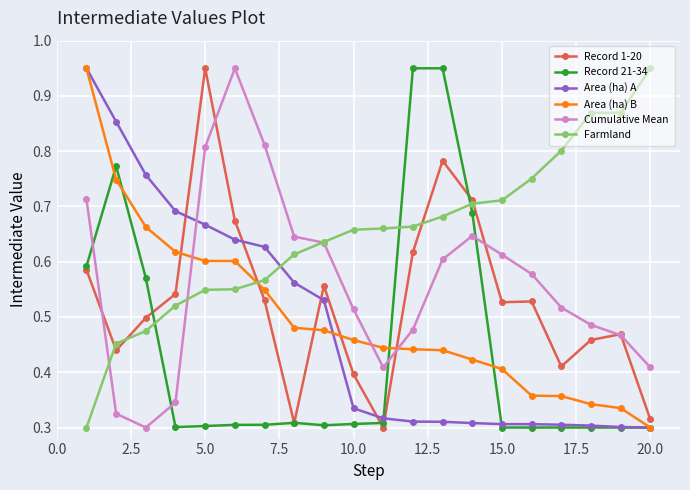

True or false: Area (ha) A and Record 1-20 cross at least once.

True